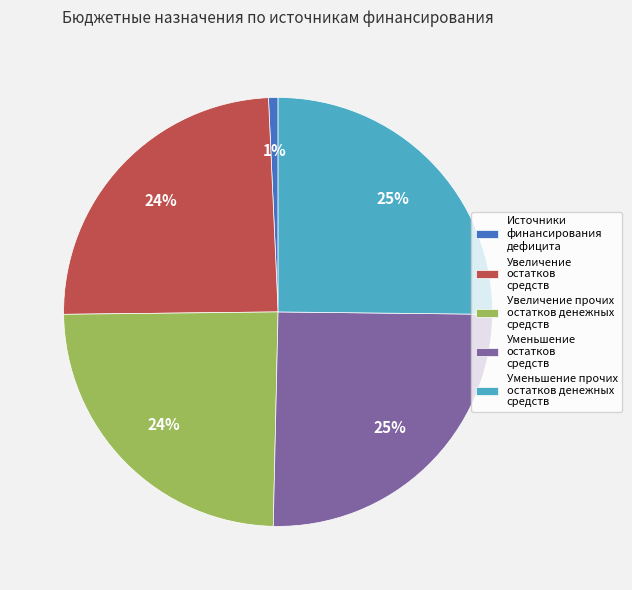

To the nearest percent, what percentage of the pie is Увеличение остатков средств?

24%